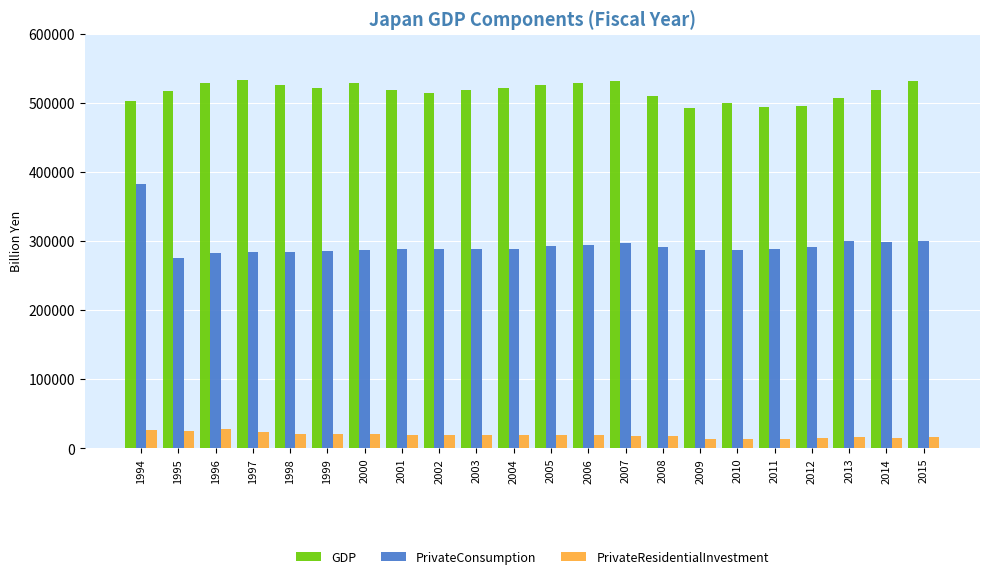

What are all the series names shown in the legend?

GDP, PrivateConsumption, PrivateResidentialInvestment